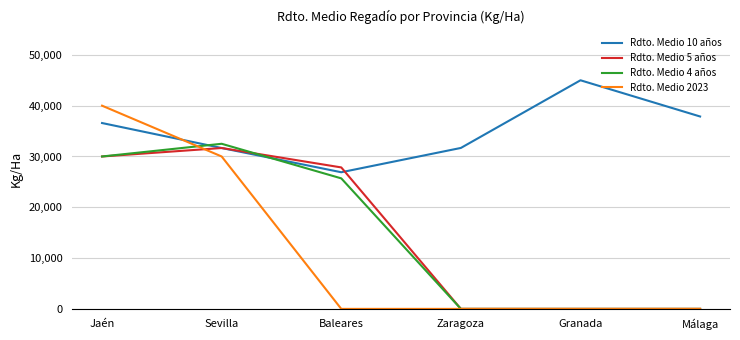

At which label is Rdto. Medio 2023 closest to 20000?

Sevilla